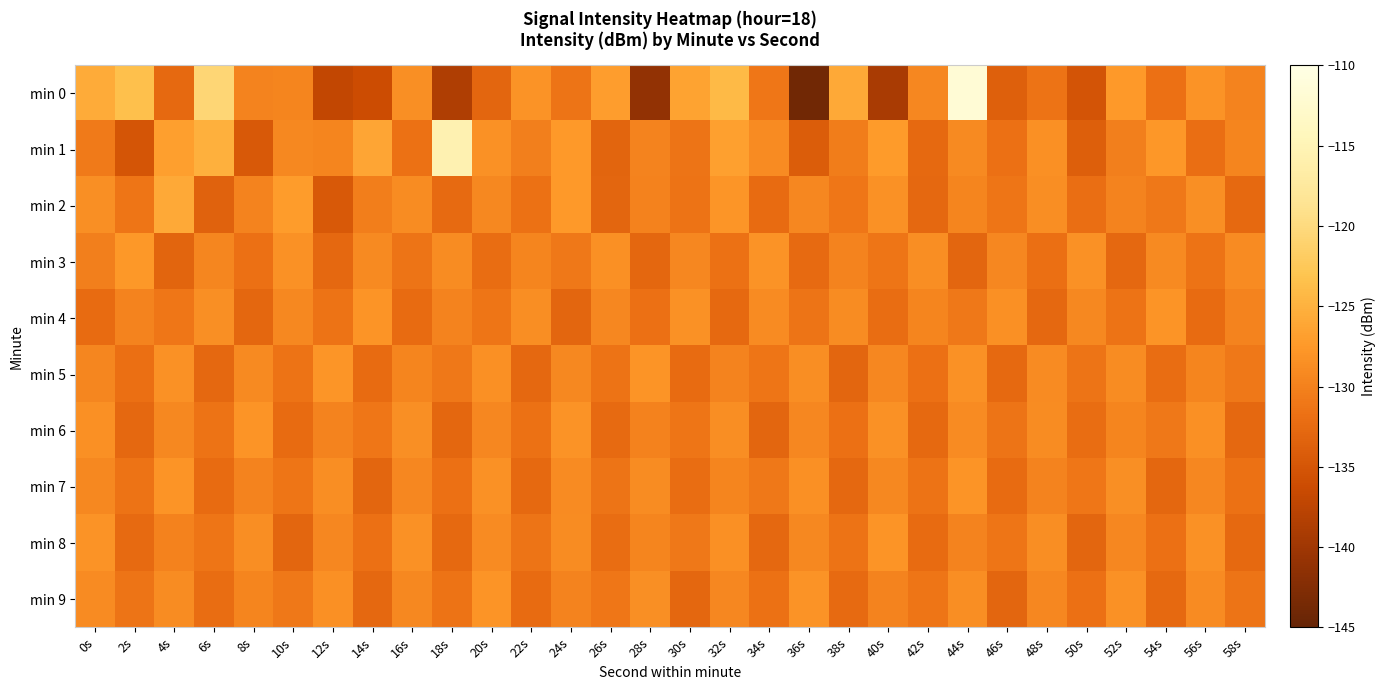

Which series has the largest total across all categories?

min 1